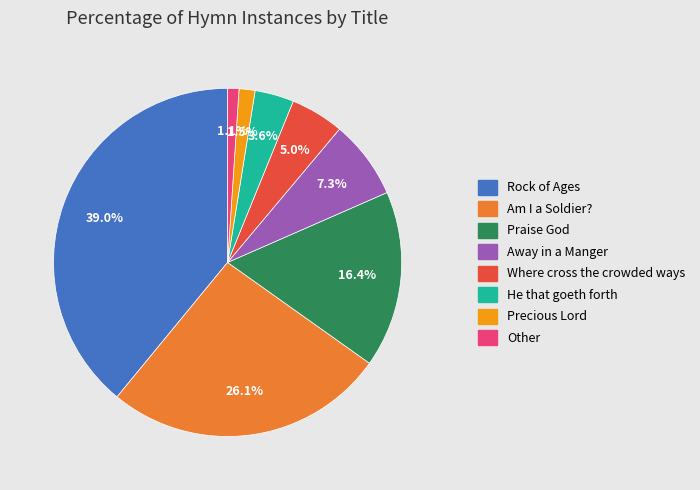

What percentage is NOT represented by Precious Lord?

98.5%